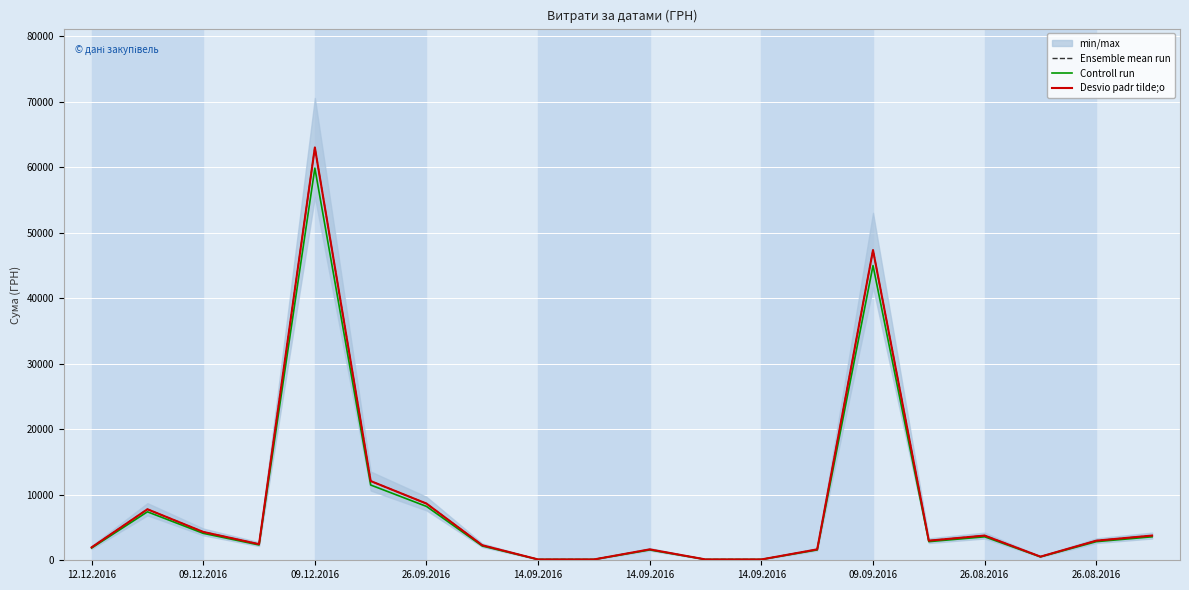

At which category does Desvio padr tilde;o reach its first local peak?

09.12.2016